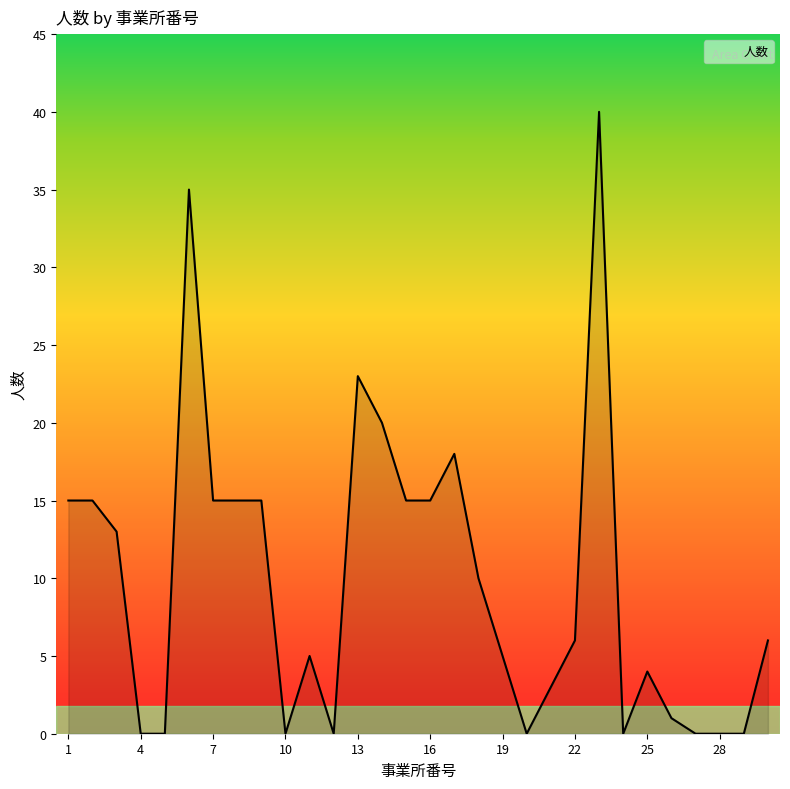

Does the chart have visible grid lines?

No